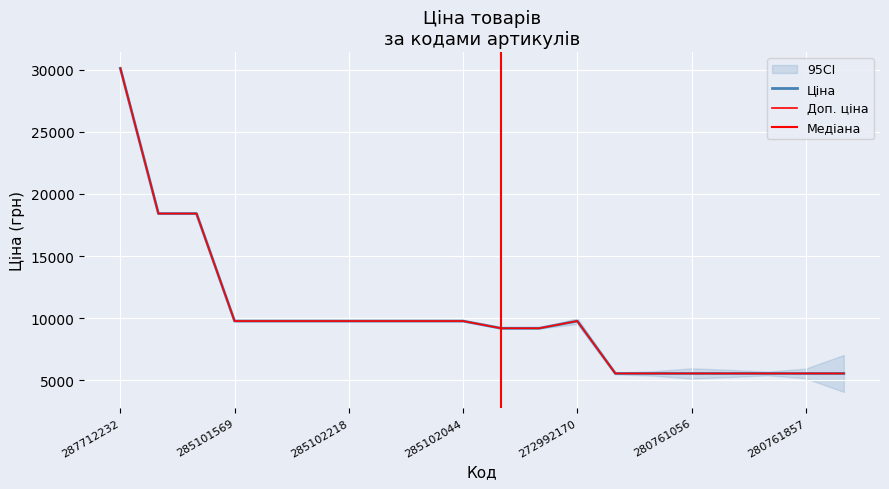

What is the label of the 12th point from the right?

285102120